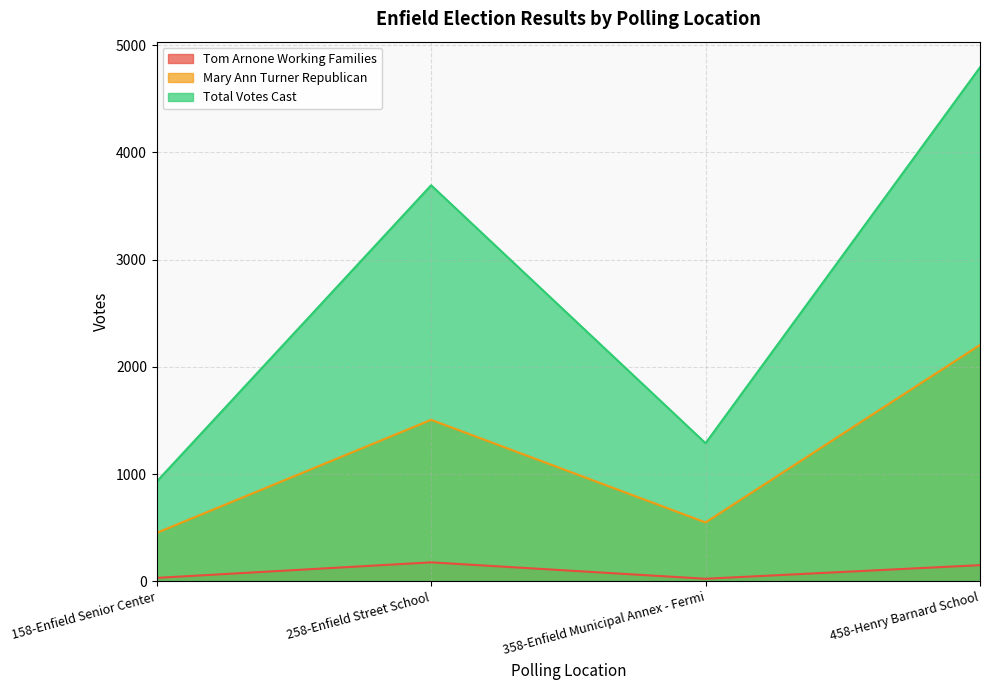

What are all the series names shown in the legend?

Tom Arnone Working Families, Mary Ann Turner Republican, Total Votes Cast